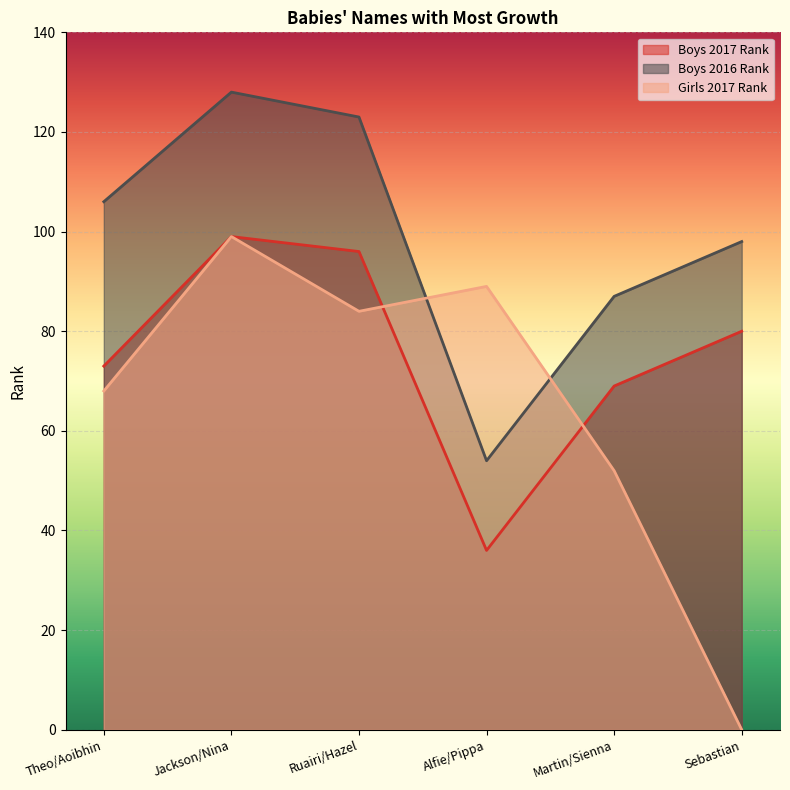

What is the average value of the Boys 2017 Rank series?

76